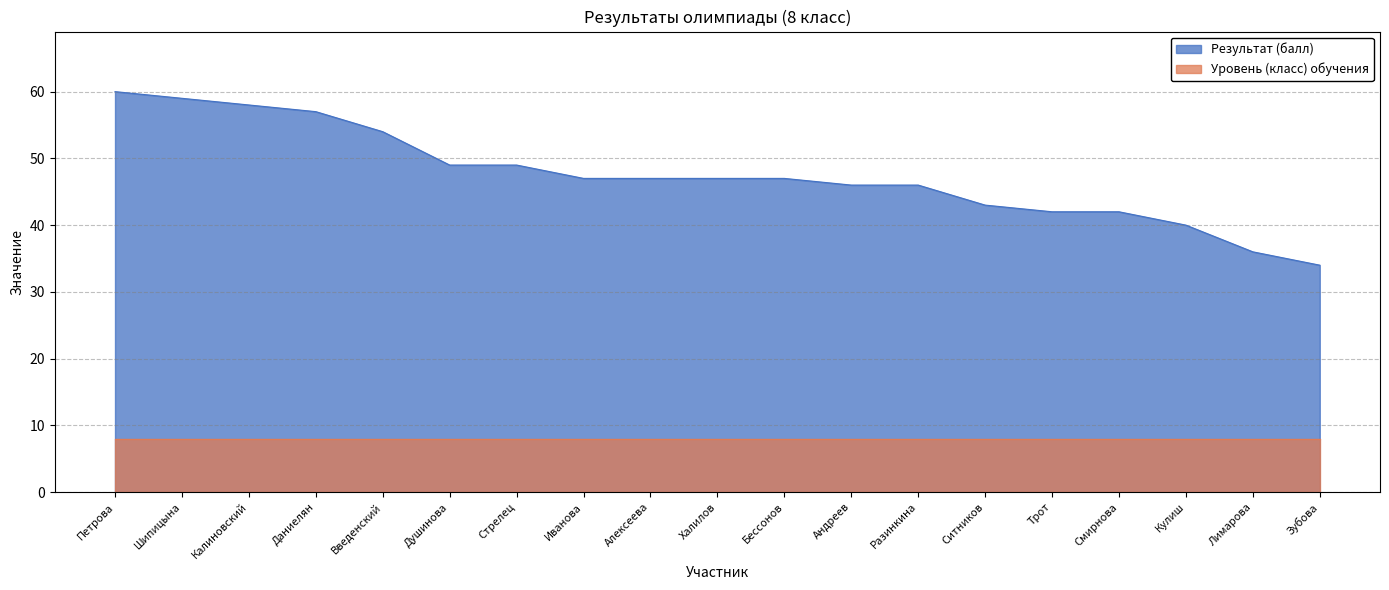

What is the change in value from Петрова to Бессонов?

-13